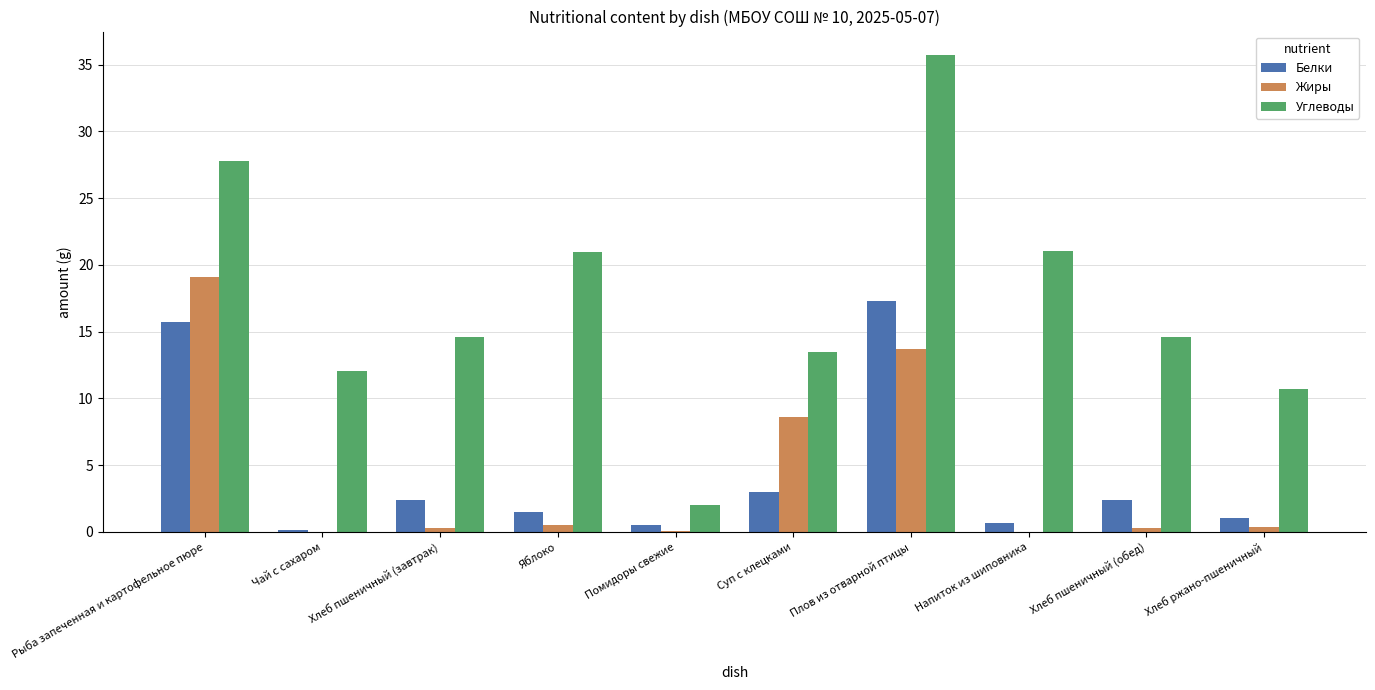

How many values in the Белки series exceed 2?

5